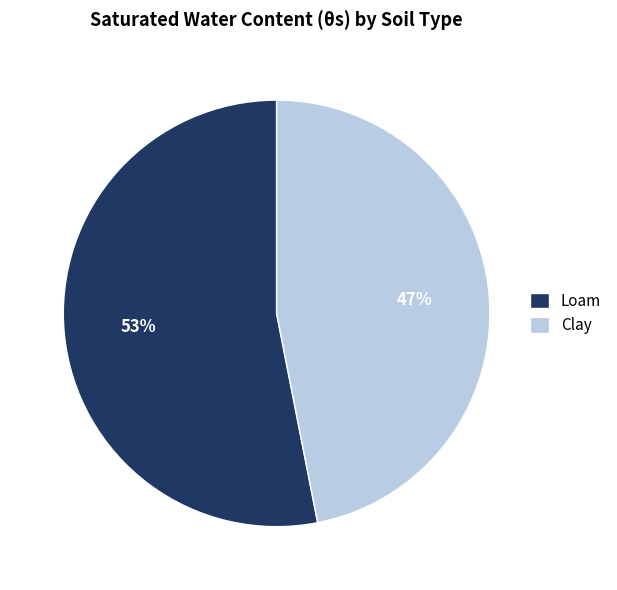

What is the largest slice in the pie chart?

Loam